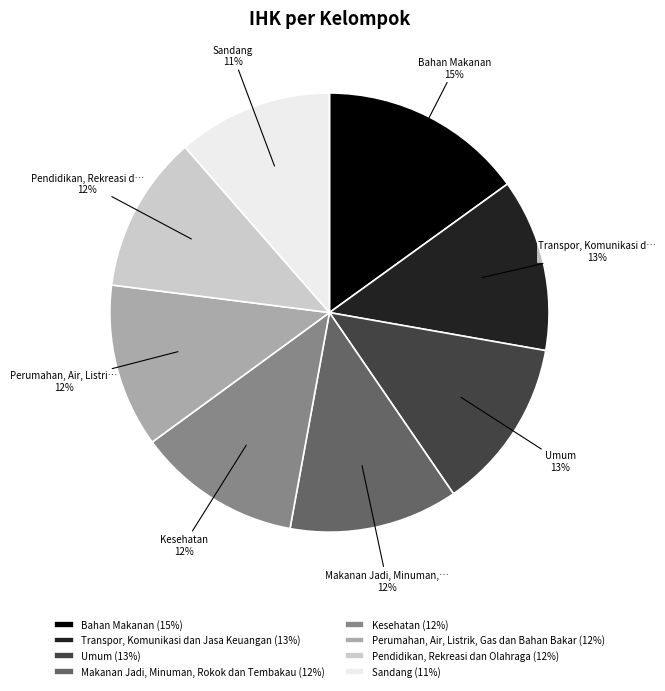

How many slices are in this pie chart?

8